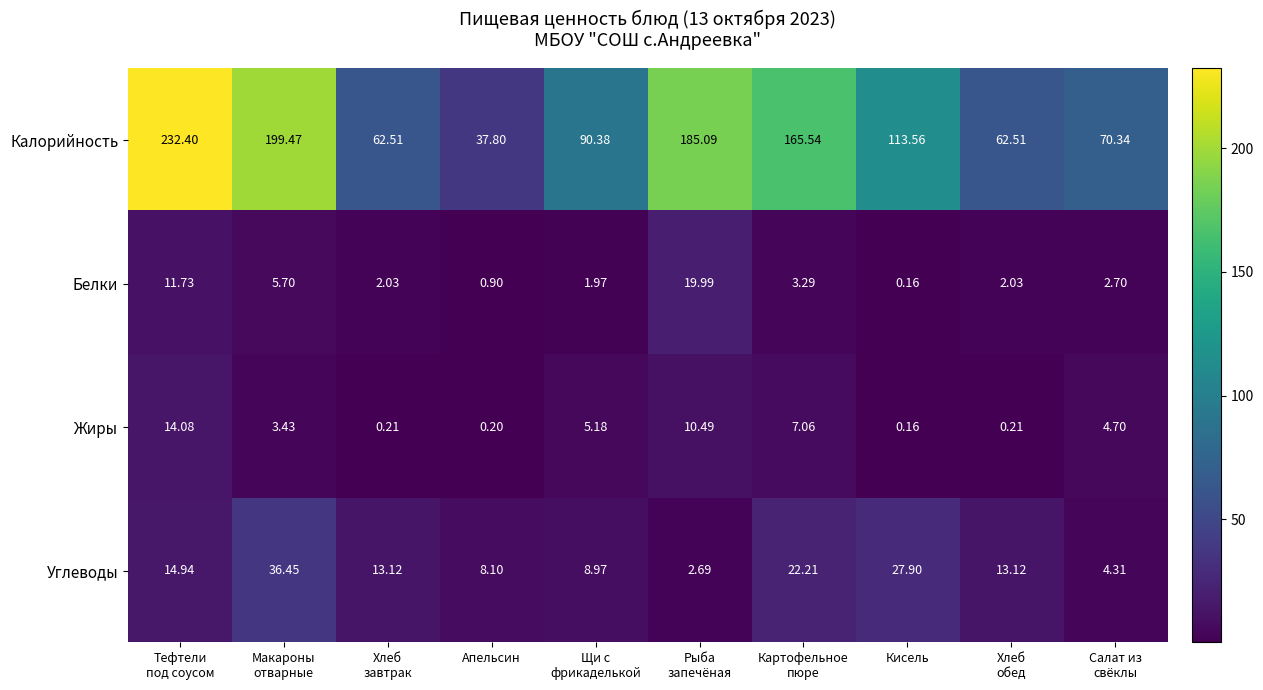

List the series in order of their peak value, highest first.

Калорийность, Углеводы, Белки, Жиры